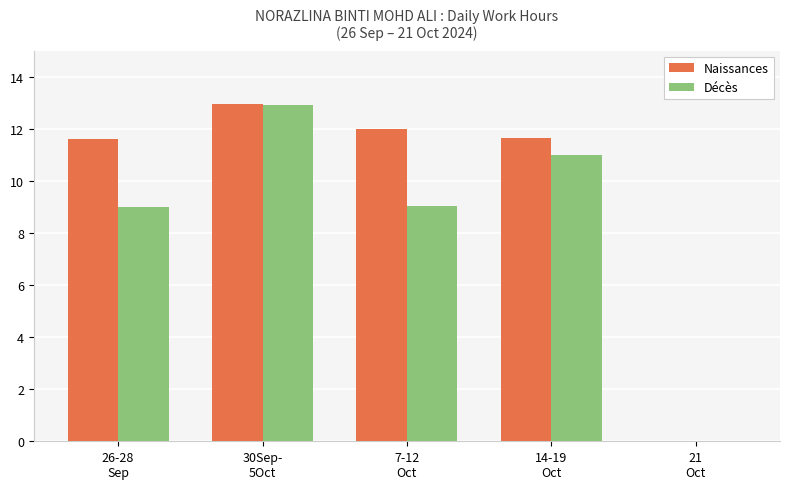

The Naissances series shows 11.6 at 26-28
Sep. True or false?

True